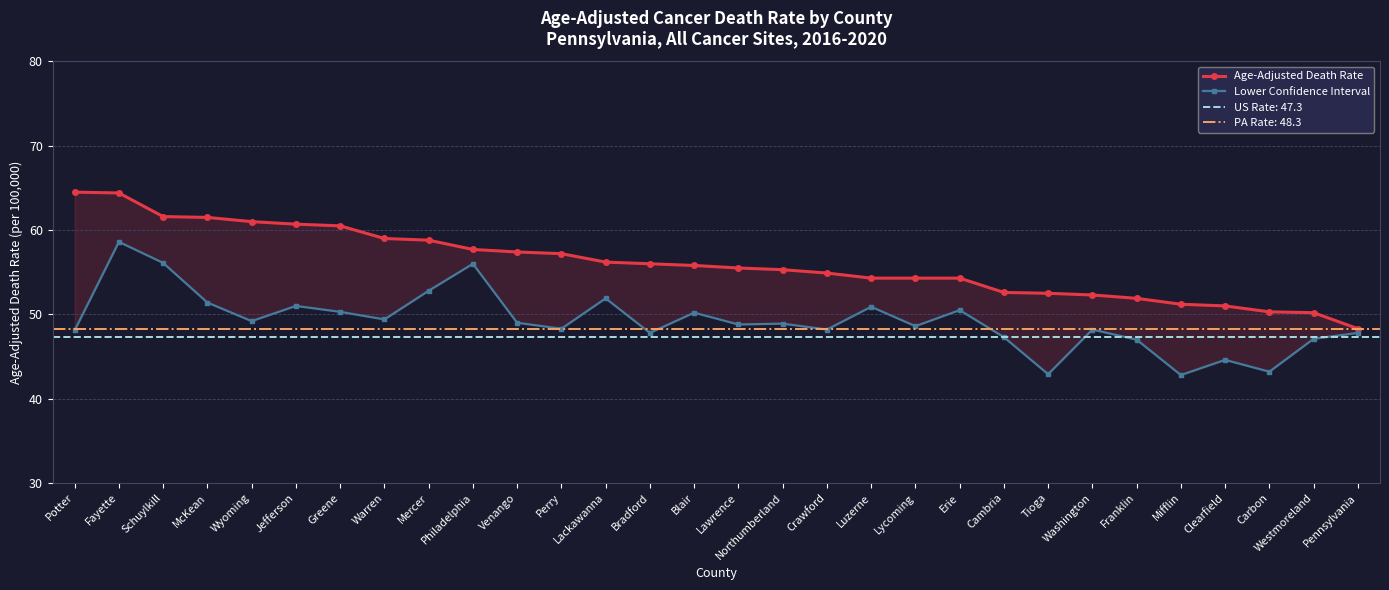

Is the value of Lower Confidence Interval at Clearfield greater than the value of Age-Adjusted Death Rate at Perry?

No